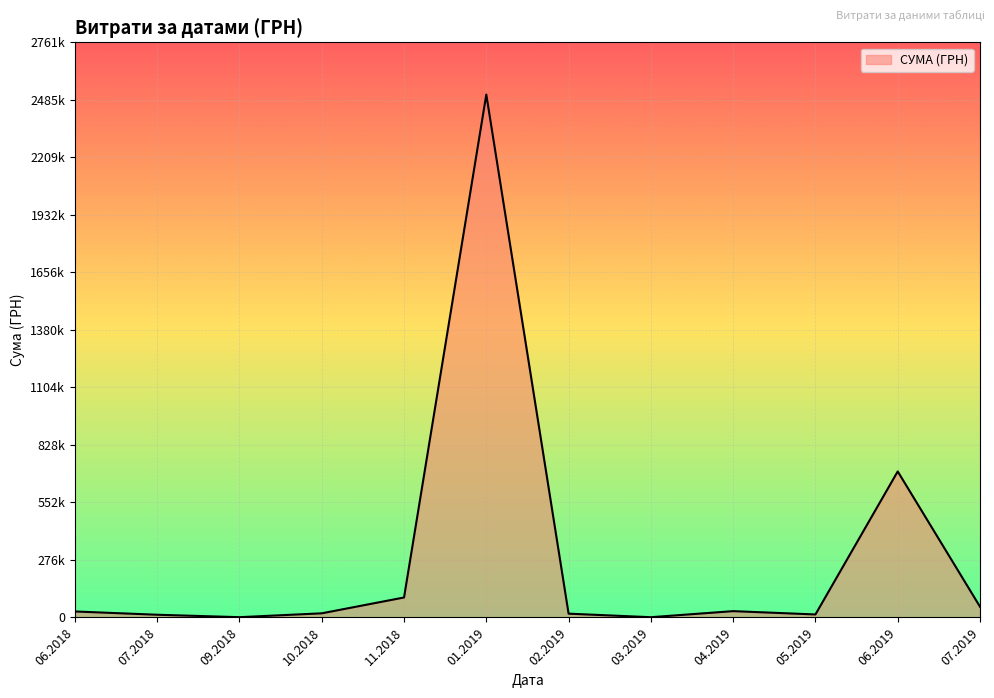

Is this an area chart (filled region under the line)?

Yes